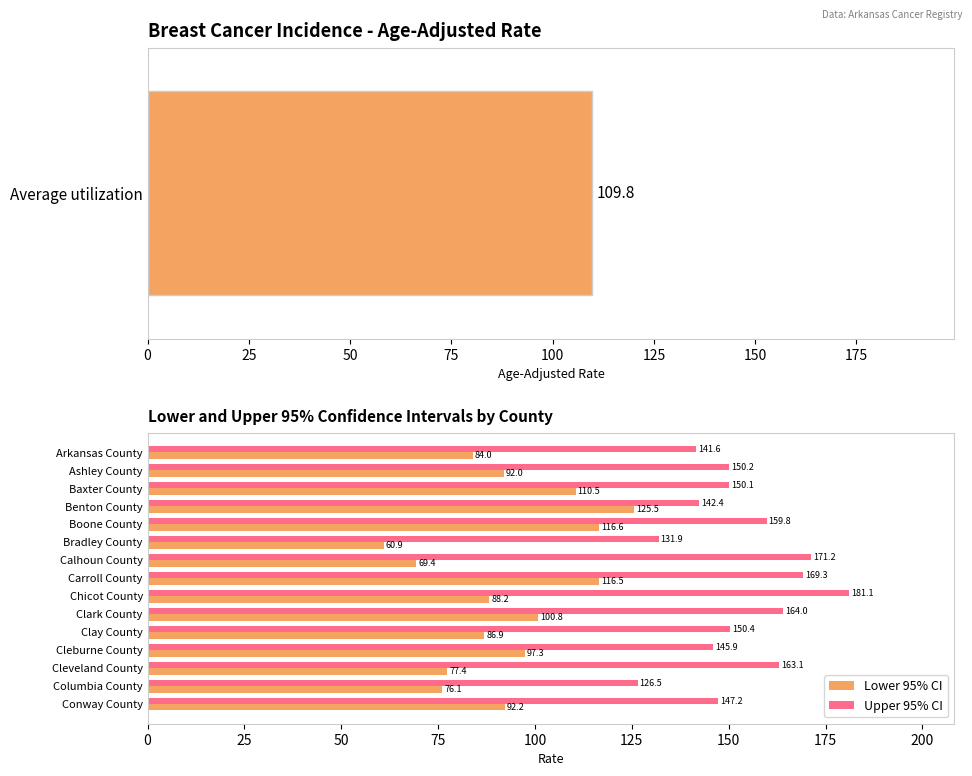

How many bars are there in each group?

2